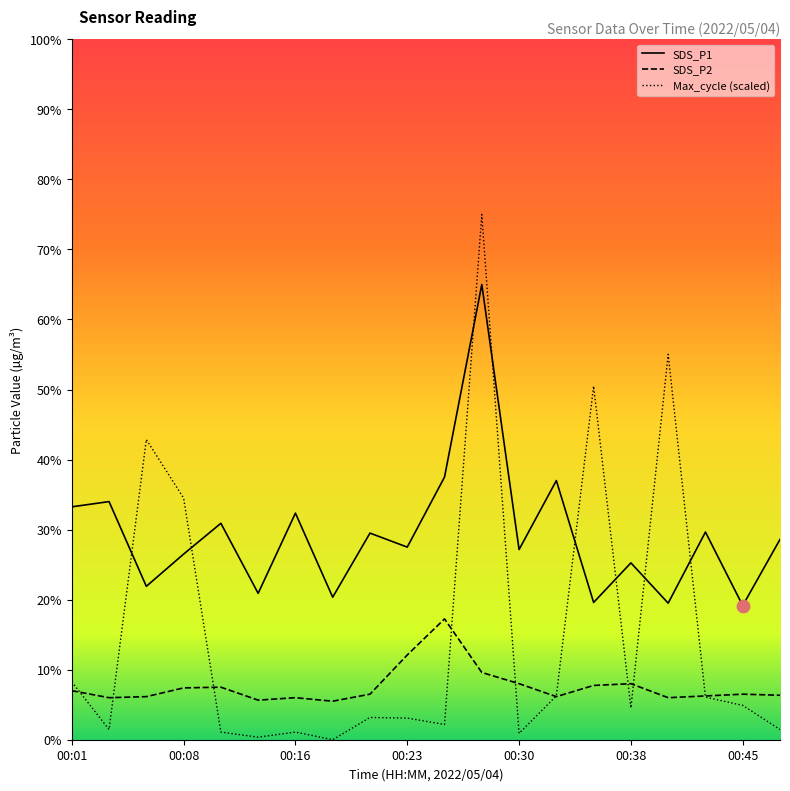

Is the value of Max_cycle at 00:35 greater than the value of SDS_P2 at 00:33?

Yes